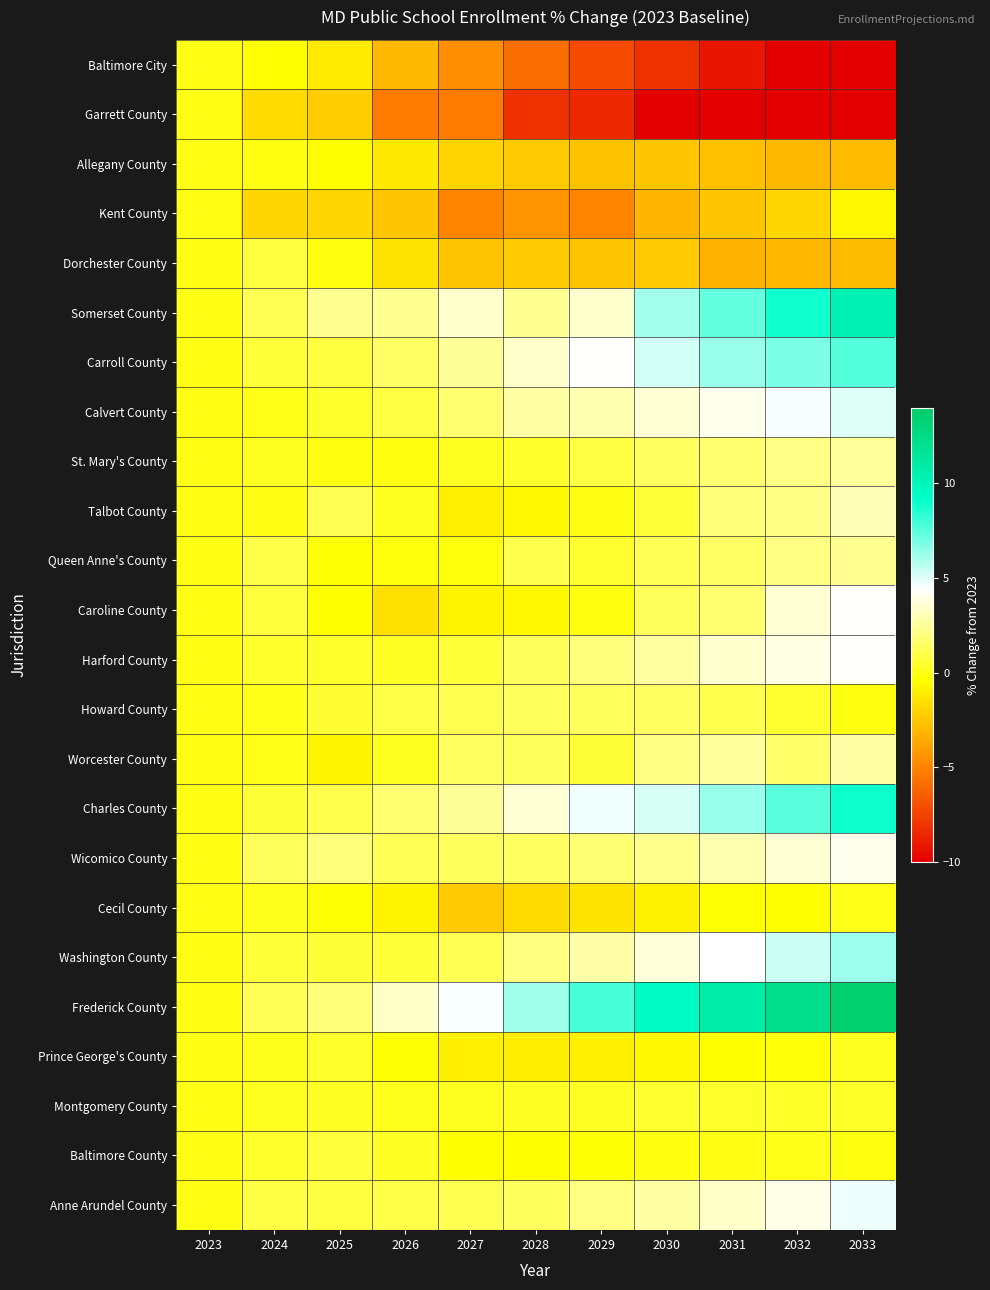

Rank the series by their maximum value, from highest to lowest.

Frederick County, Somerset County, Charles County, Carroll County, Washington County, Calvert County, Anne Arundel County, Harford County, Caroline County, Wicomico County, Talbot County, Worcester County, St. Mary's County, Queen Anne's County, Howard County, Dorchester County, Baltimore County, Montgomery County, Prince George's County, Cecil County, Baltimore City, Garrett County, Allegany County, Kent County